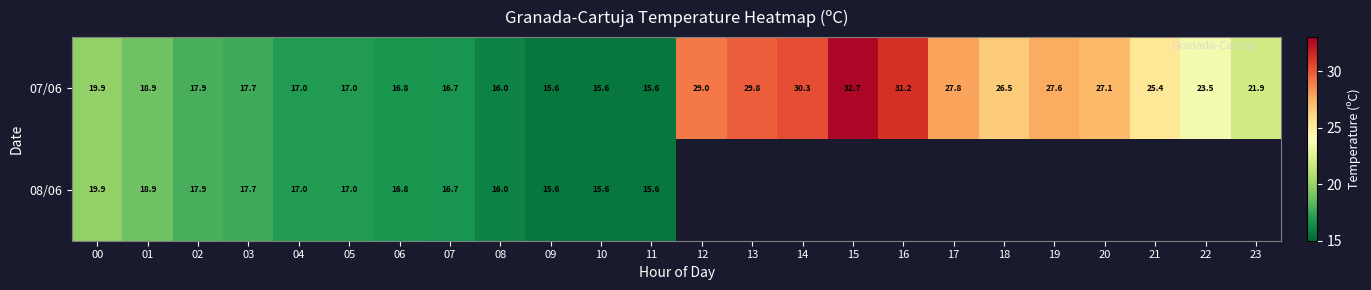

The 07/06 series shows 3.2 at 11. True or false?

False